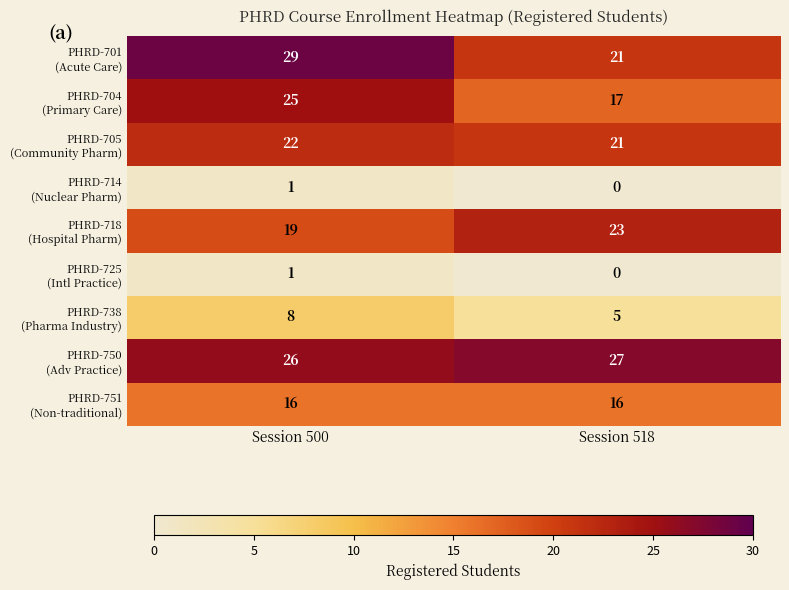

Which label corresponds to the largest value in the chart?

Session 500